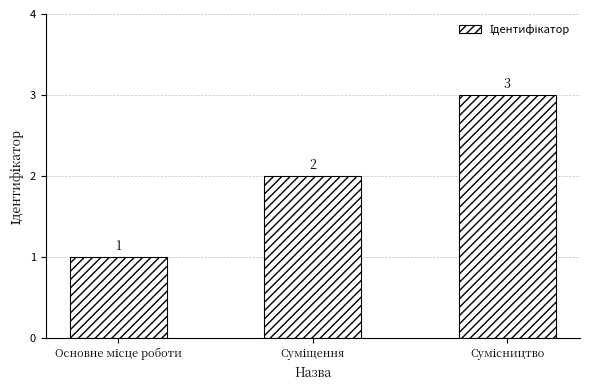

What is the value of the 1st bar from the left?

1